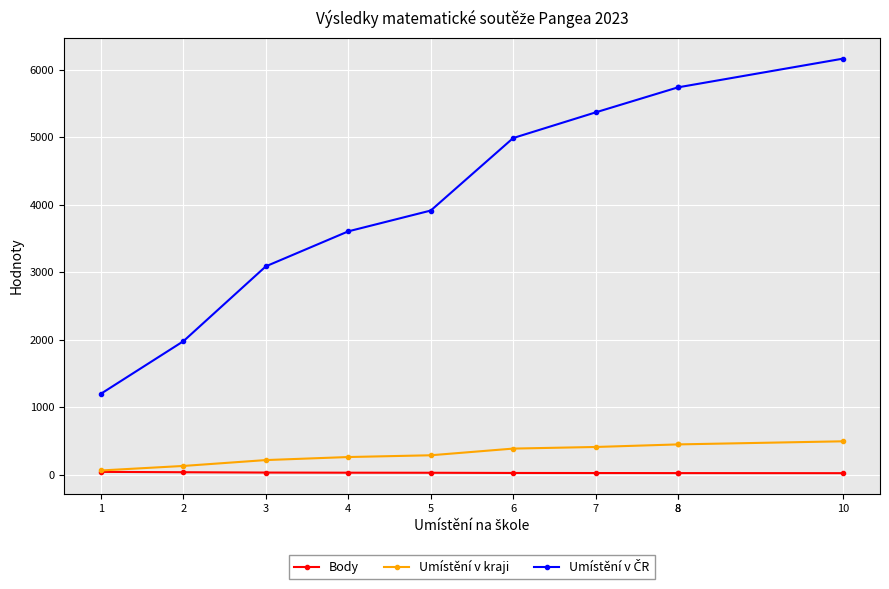

What is the difference between the highest and lowest values at 10?

6140